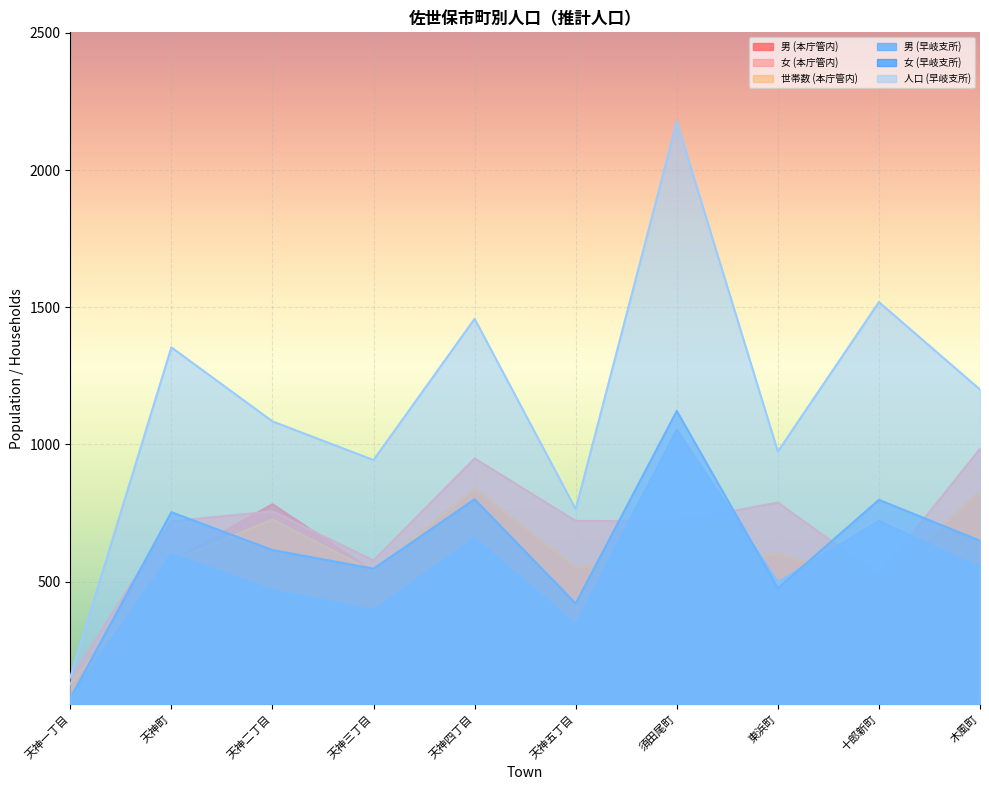

What is the total value across all series at 十郎新町?

4557